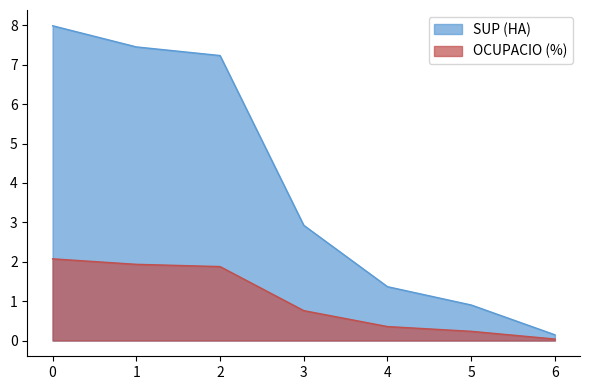

What is the difference between the maximum and minimum values in the SUP (HA) series?

7.8